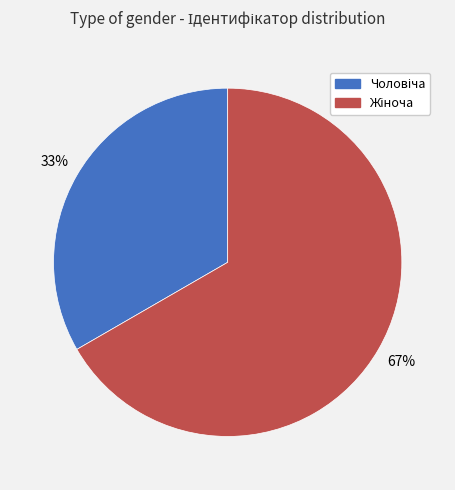

Is there a majority slice in this chart?

Yes